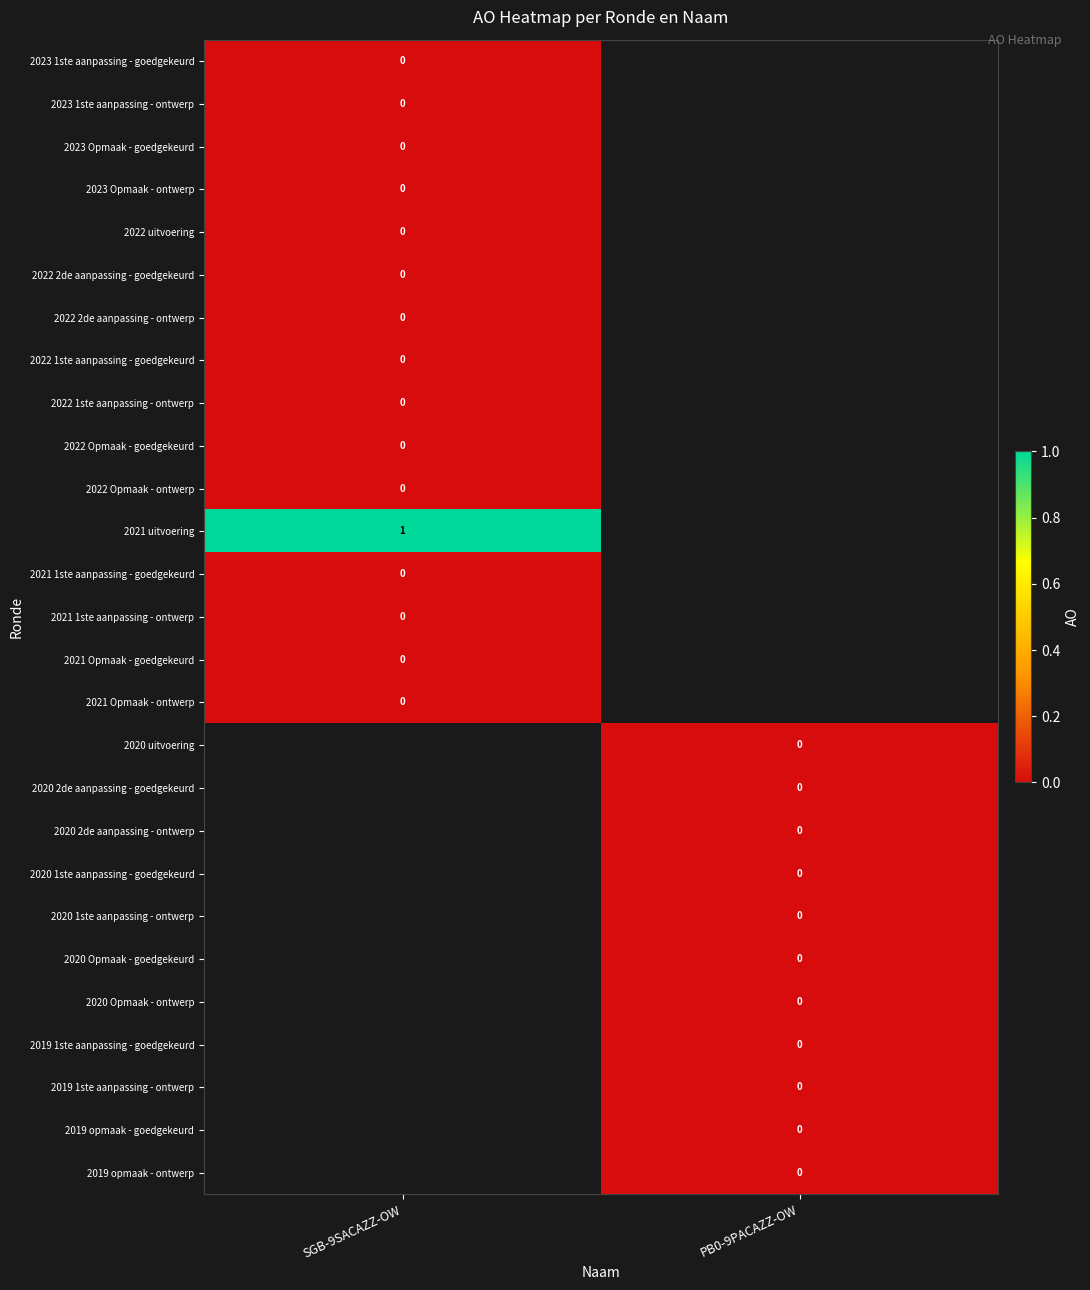

Rank the categories by 2019 opmaak - goedgekeurd value from highest to lowest.

SGB-9SACAZZ-OW, PB0-9PACAZZ-OW